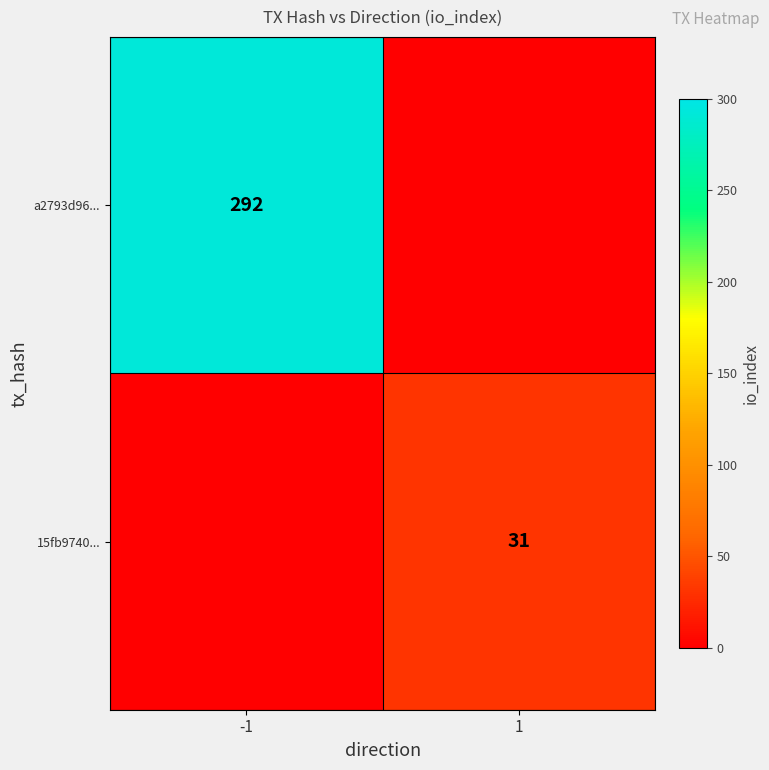

At which category is the sum across all series the highest?

-1